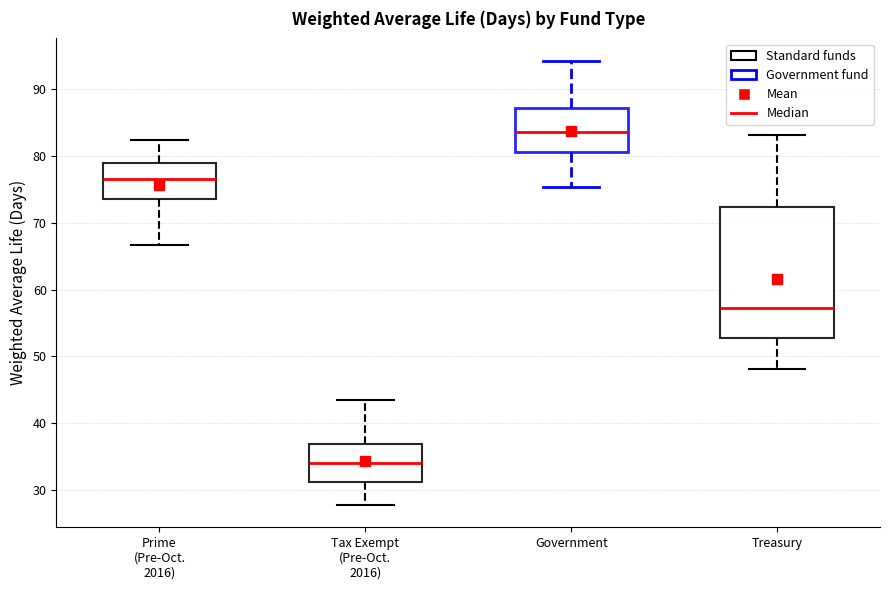

Reading left to right, transcribe this box plot: for each box, give where its median line is, the range the box spans, and where its two whiskers end, as read against the y-axis. The values are not printed on the chart, so give them approximately, as read against the axis.

Prime (Pre-Oct. 2016): median 77, box 74 to 79, whiskers 67 to 82
Tax Exempt (Pre-Oct. 2016): median 34, box 31 to 37, whiskers 28 to 43
Government: median 84, box 81 to 87, whiskers 75 to 94
Treasury: median 57, box 53 to 72, whiskers 48 to 83